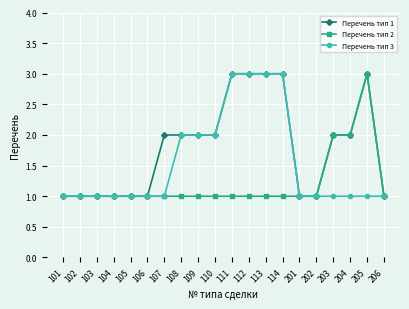

What is the value of the Перечень тип 1 point at the 4th from the left?

1